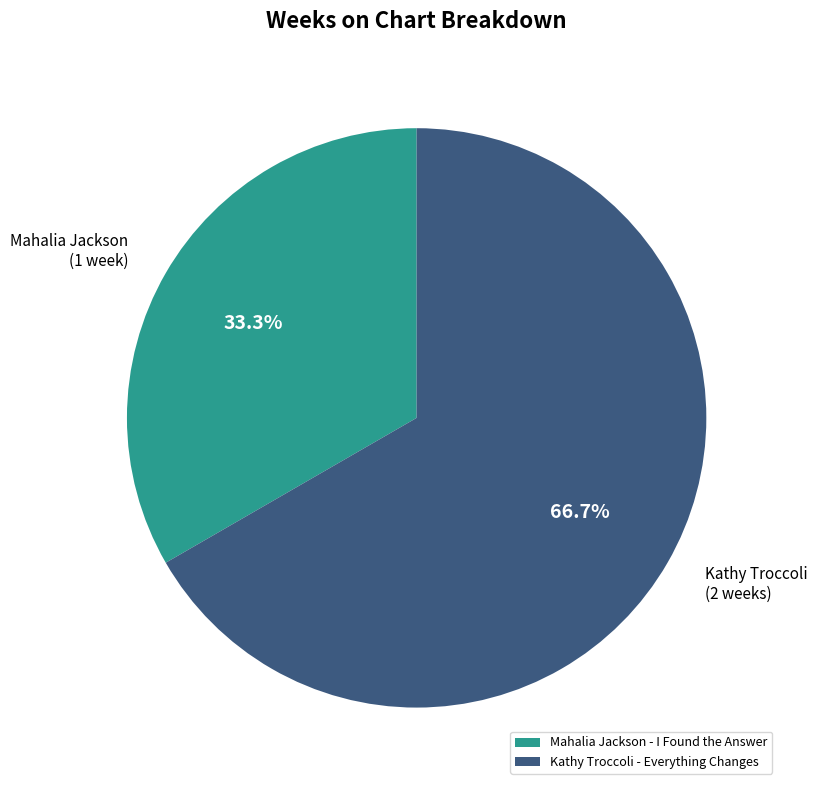

Count the number of slices in the pie.

2